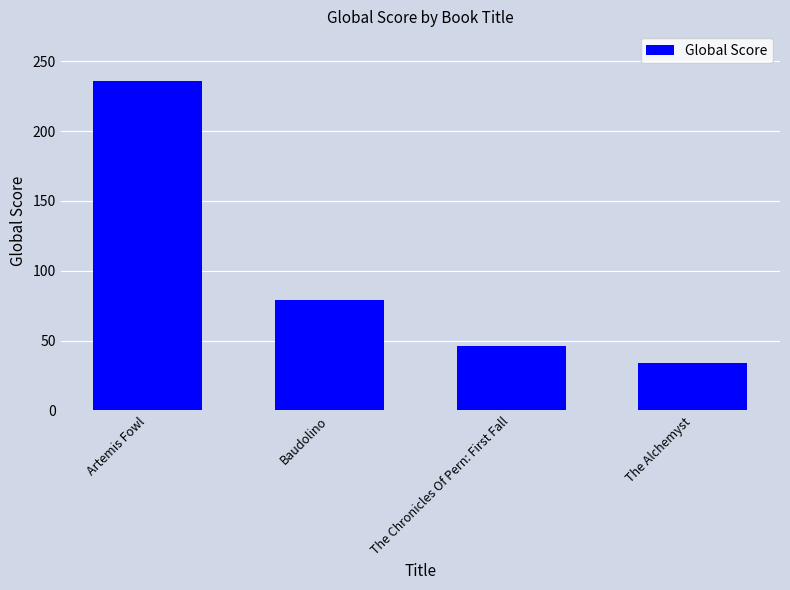

Where is the data nearest to the value 135?

Baudolino